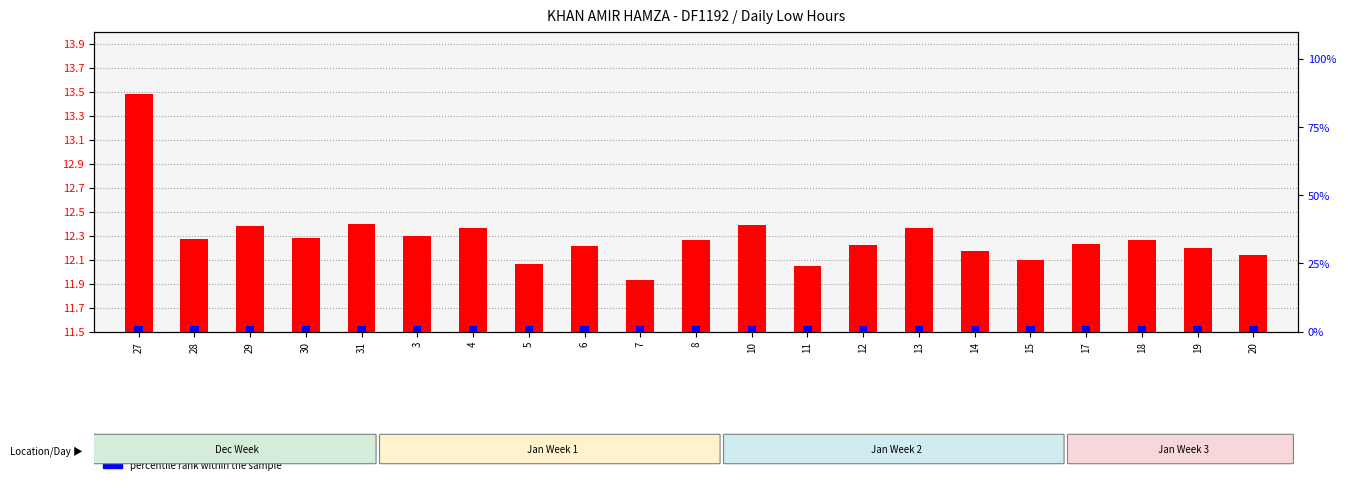

At which label is Low hours closest to 12?

11